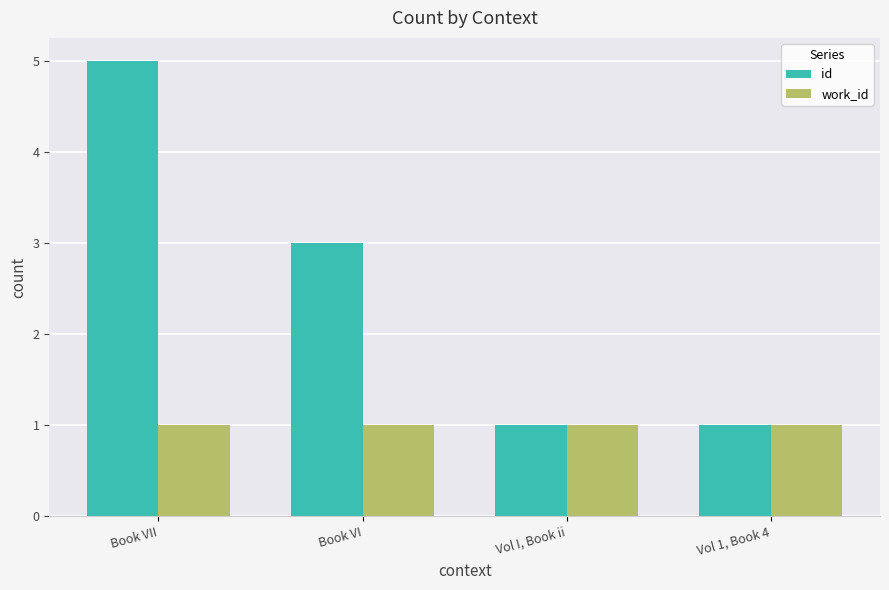

Which series has the widest spread of values?

id